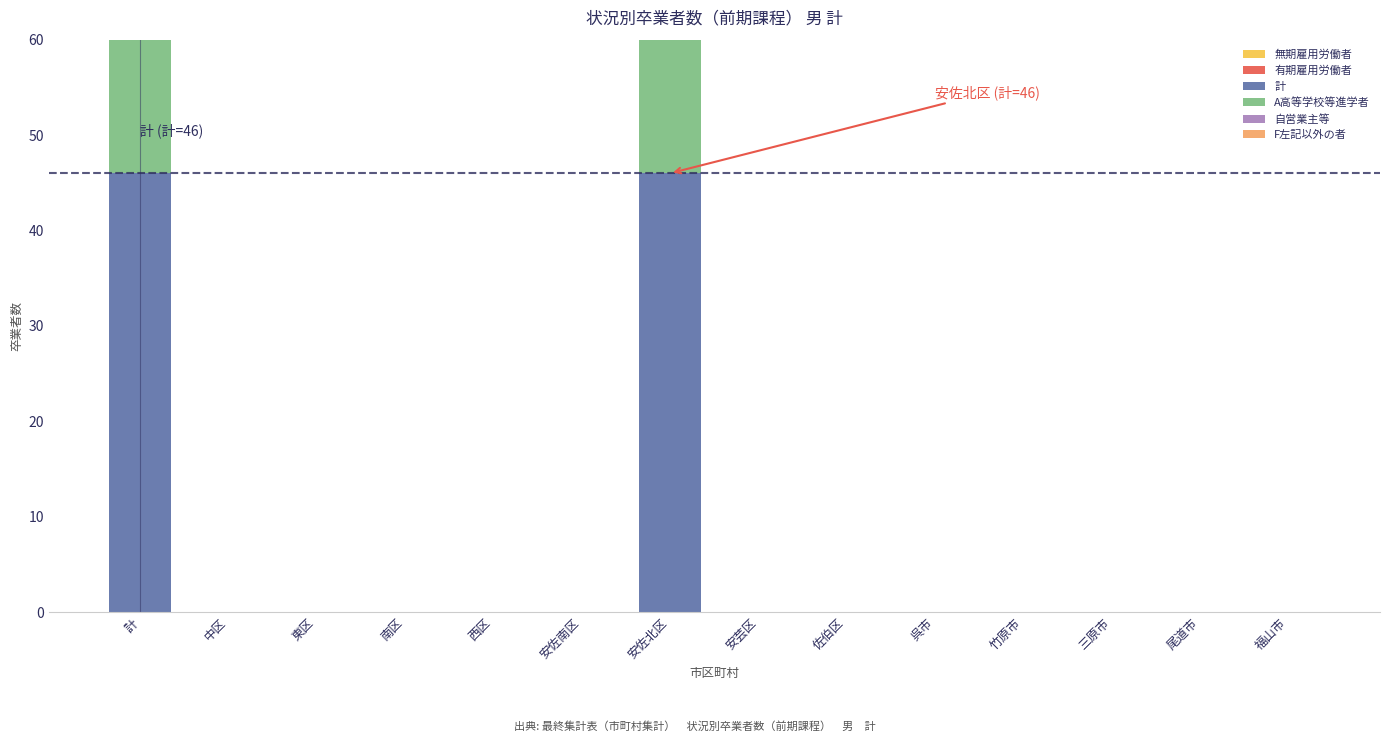

Rank the categories by A高等学校等進学者 value from lowest to highest.

中区, 東区, 南区, 西区, 安佐南区, 安芸区, 佐伯区, 呉市, 竹原市, 三原市, 尾道市, 福山市, 計, 安佐北区